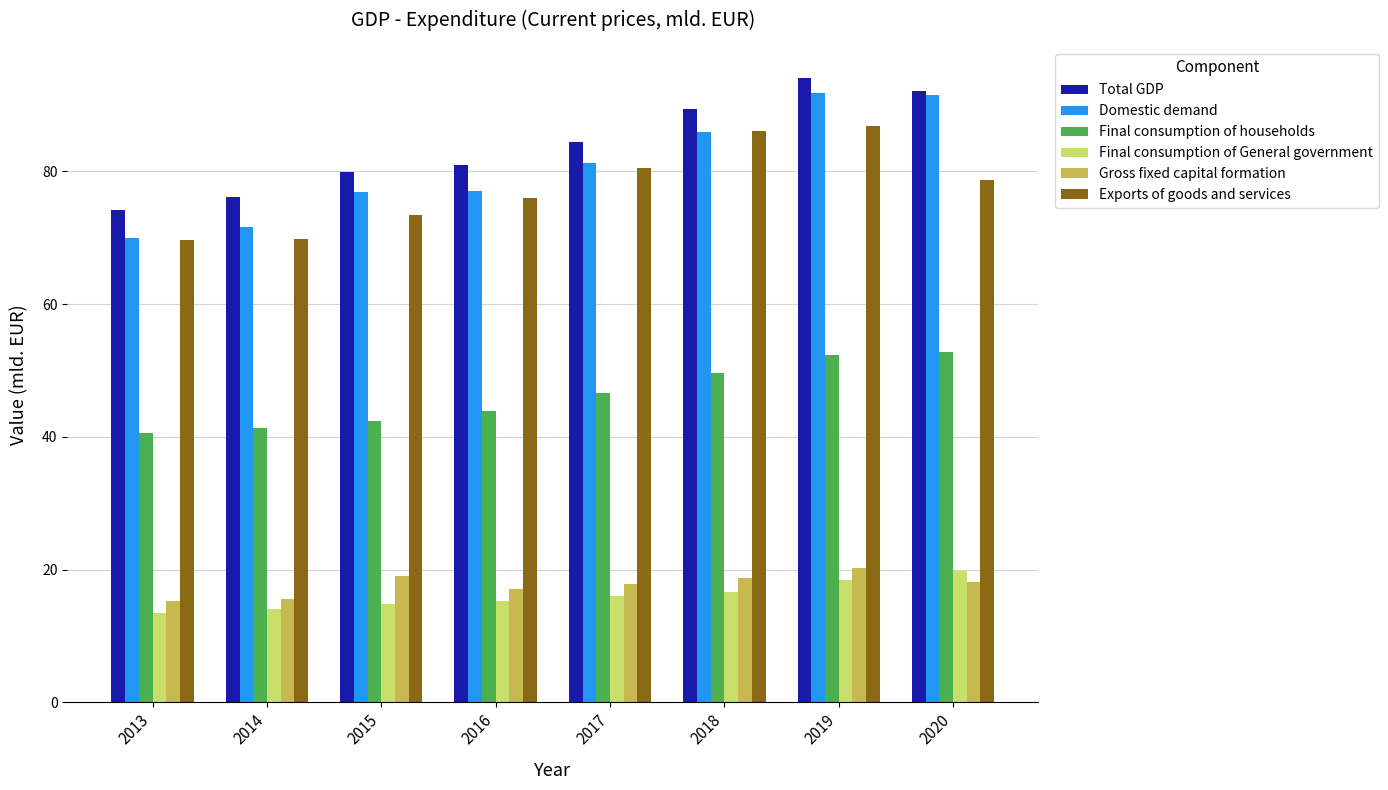

Which series has the widest spread of values?

Domestic demand